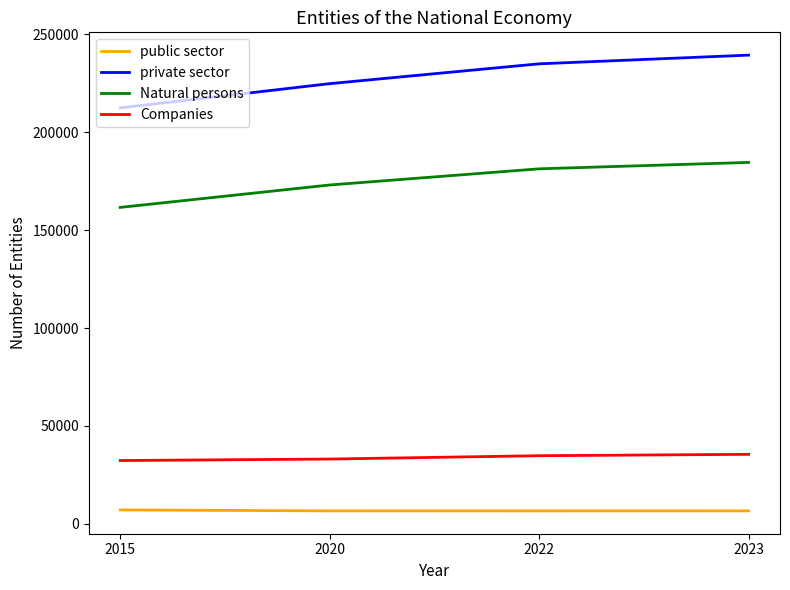

True or false: private sector has a value of 234835 at 2022.

True